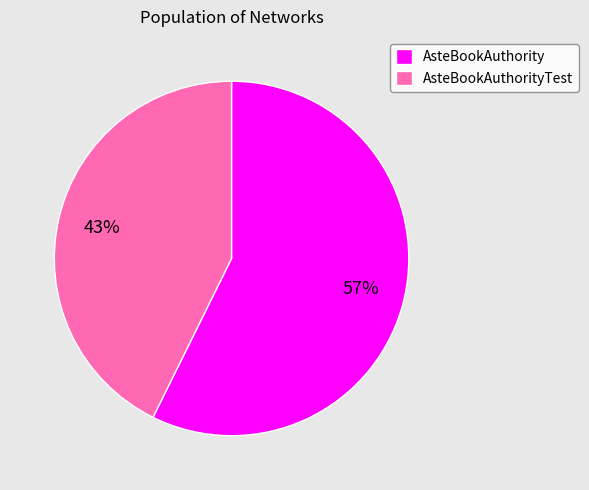

Is there a majority slice in this chart?

Yes